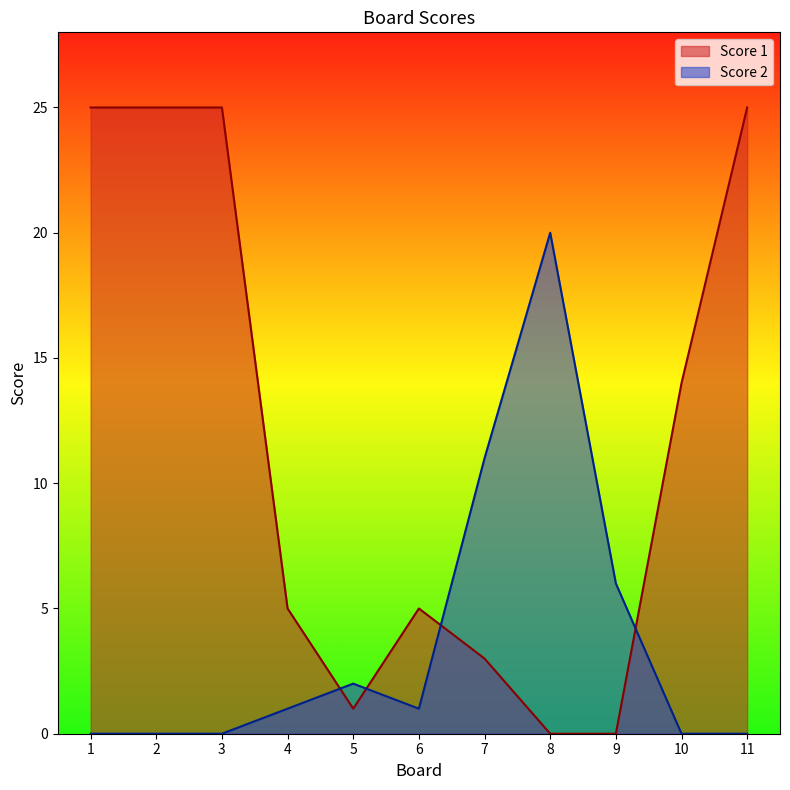

At which category is the sum across all series the highest?

1